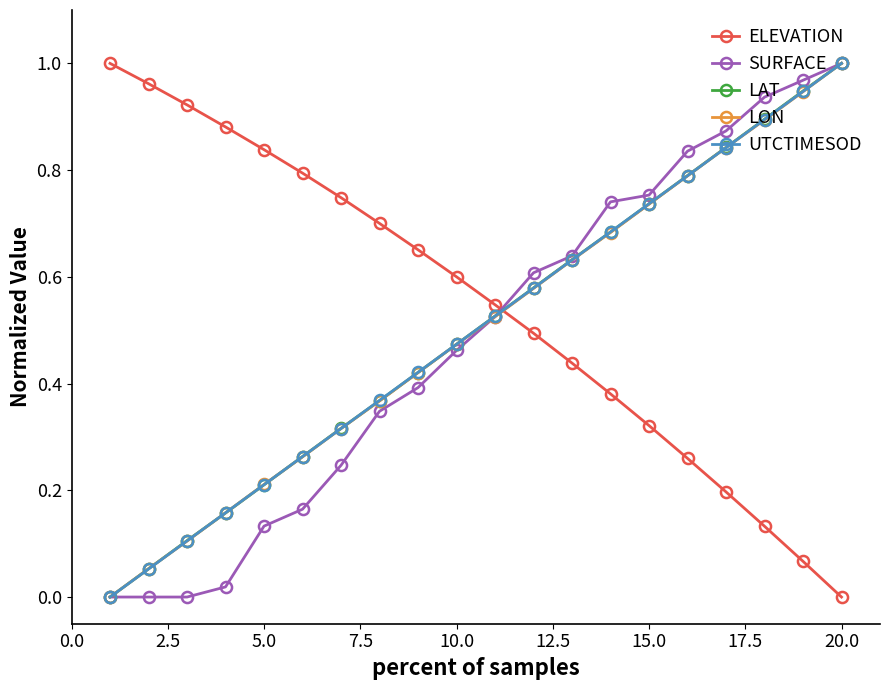

Which series has the largest total across all categories?

ELEVATION